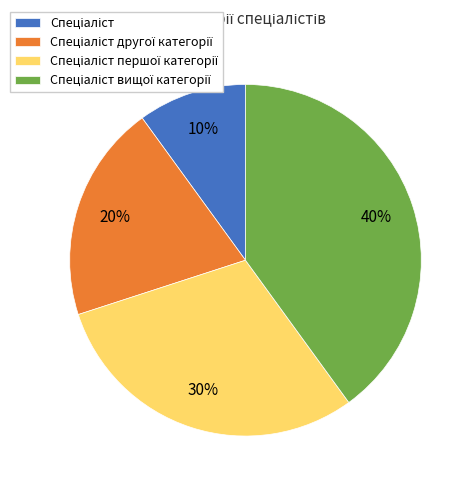

To the nearest percent, what is the difference between the largest and smallest slice percentages?

30%